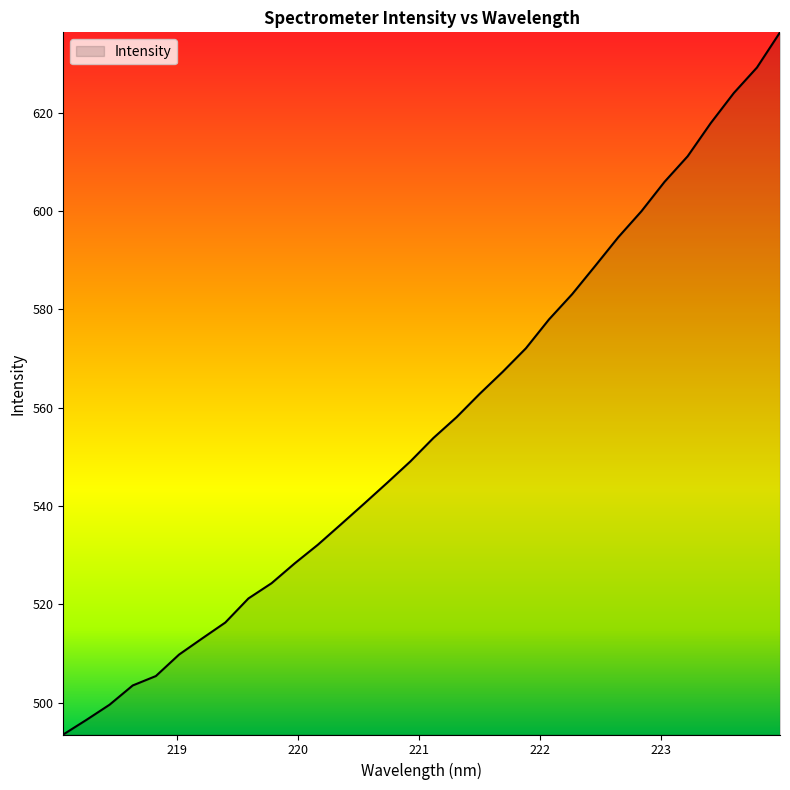

True or false: the data has more than 1 interior local peaks.

False